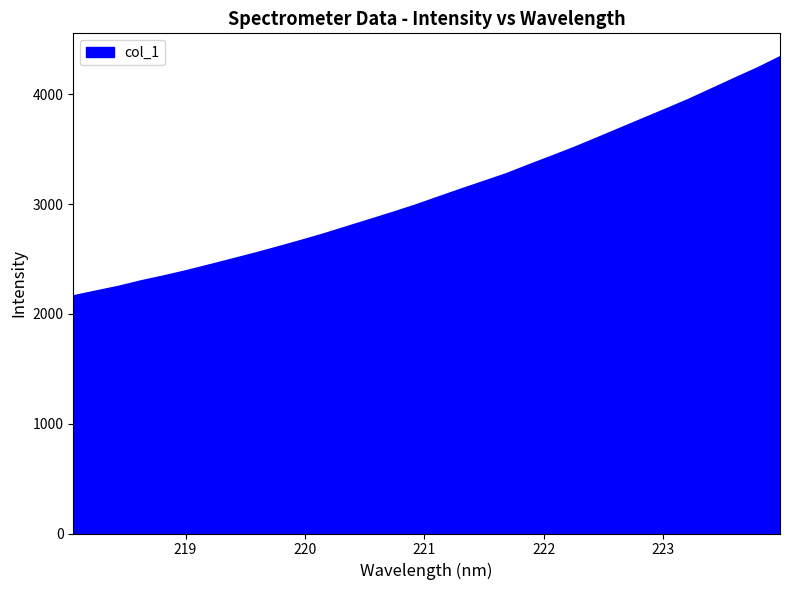

What is the difference between the maximum and minimum values?

2177.4